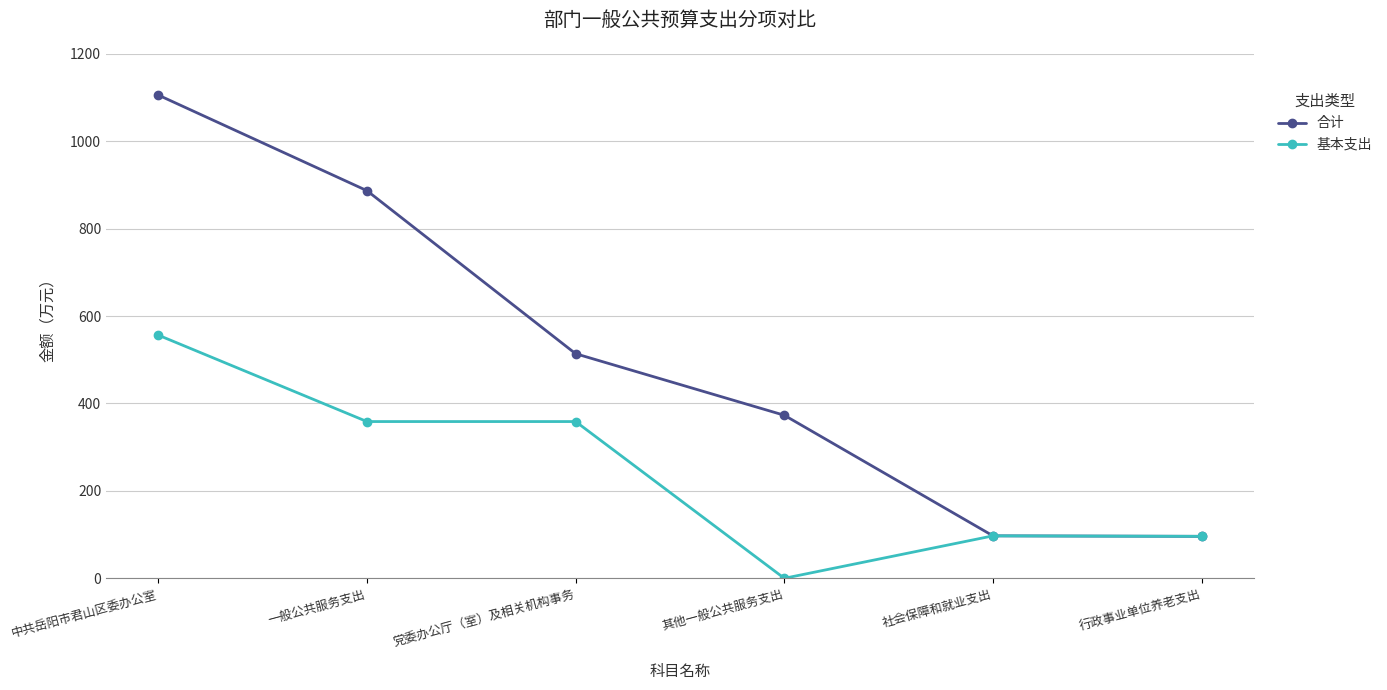

Which category has the lowest value across all series?

其他一般公共服务支出